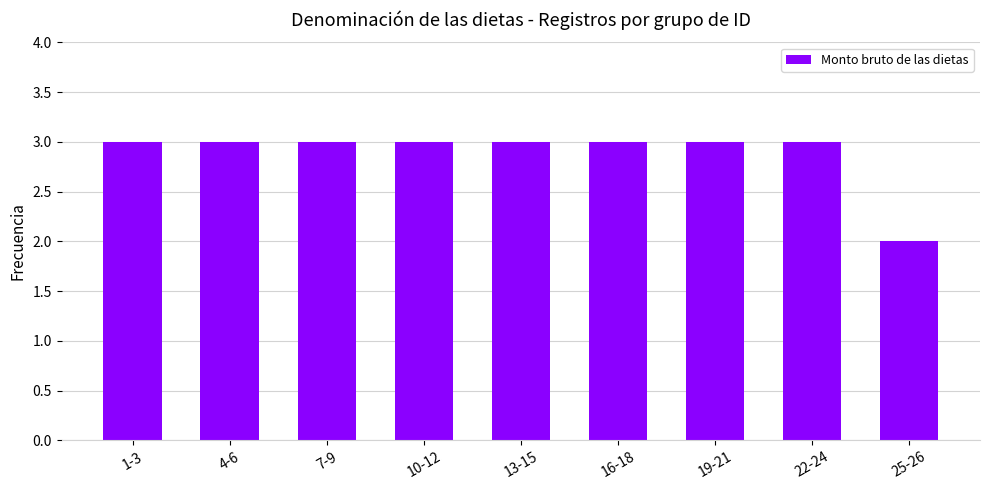

What is the sum of all values?

26